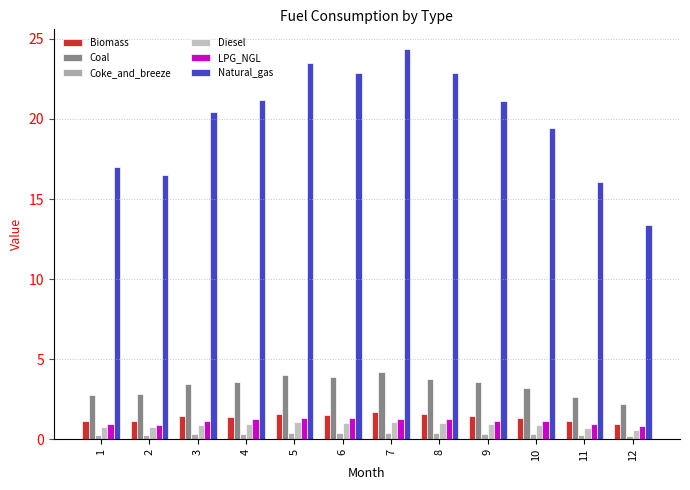

Which series changed the most between 8 and 11?

Natural_gas